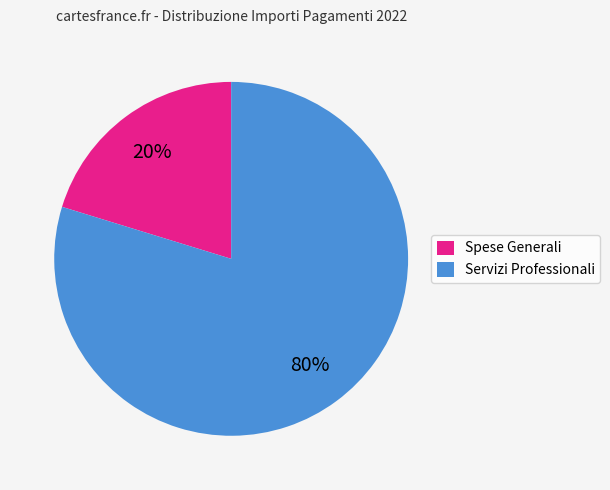

To the nearest percent, what is the combined percentage of Spese Generali and Servizi Professionali?

100%